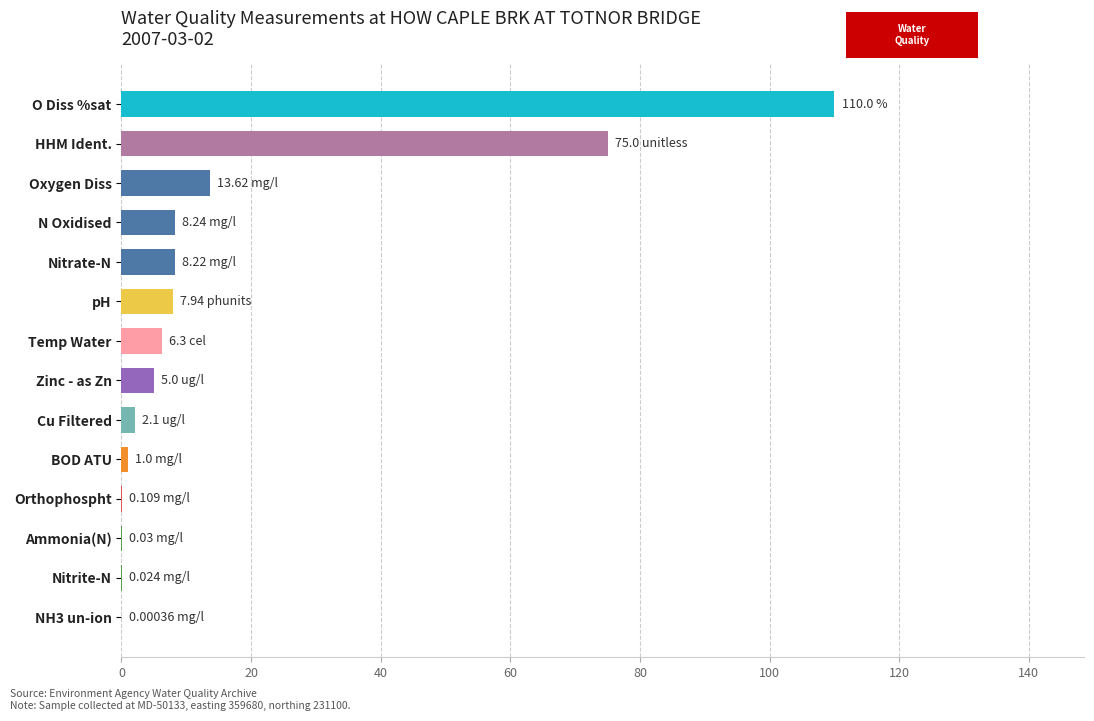

Between Oxygen Diss and HHM Ident., which is larger?

HHM Ident.